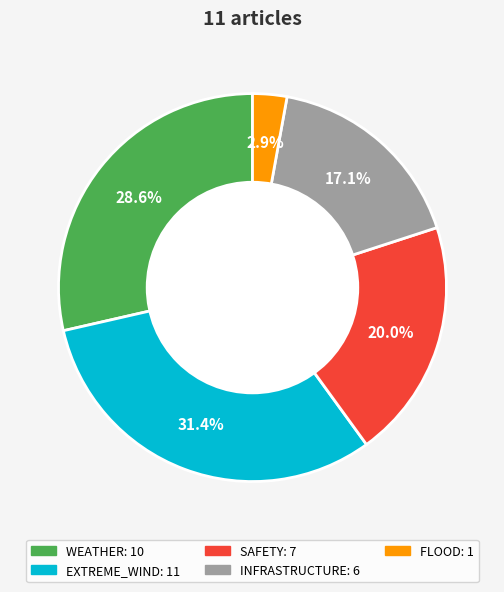

Which slice is the largest?

EXTREME_WIND